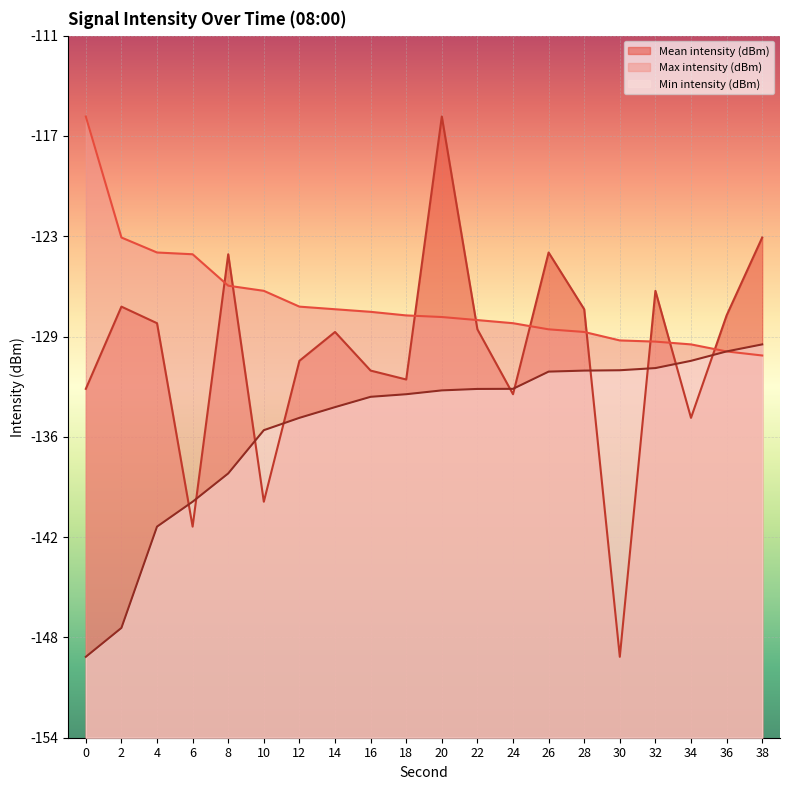

What is the value of the Max intensity (dBm) point at the 18th from the left?

-129.9